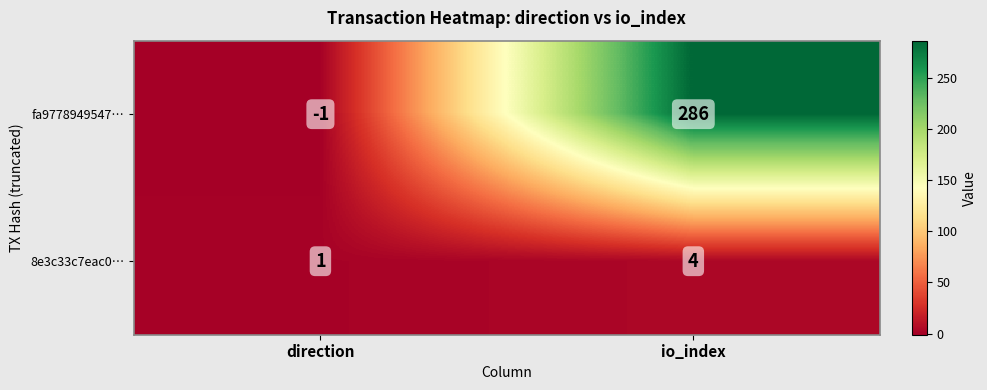

Reading left to right, extract all data points from this chart.

fa9778949547…: -1	286
8e3c33c7eac0…: 1	4